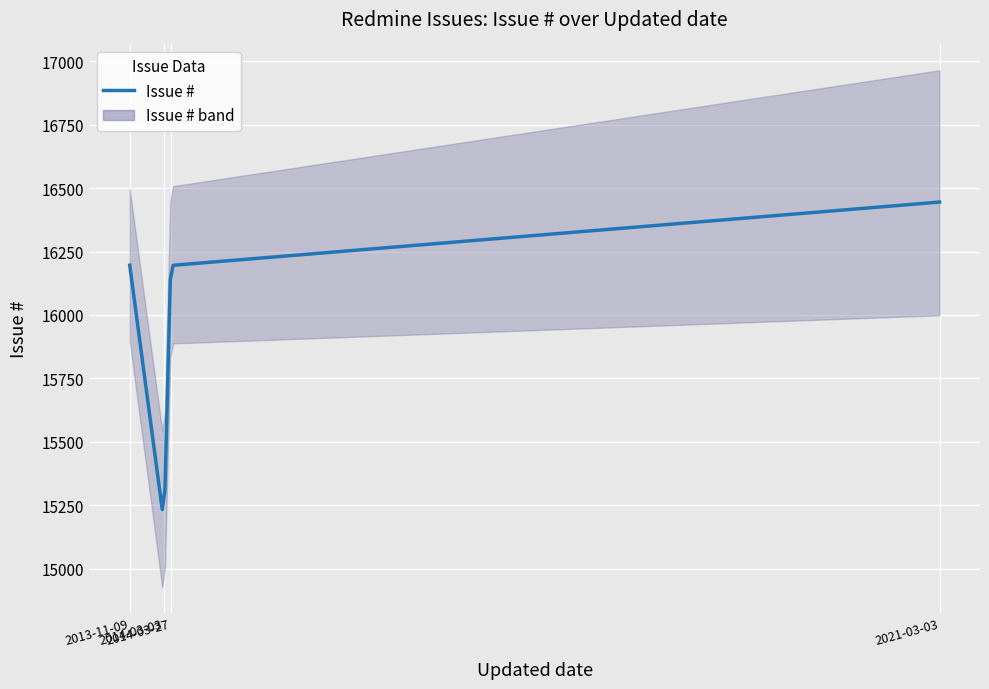

What is the greatest value displayed?

16445